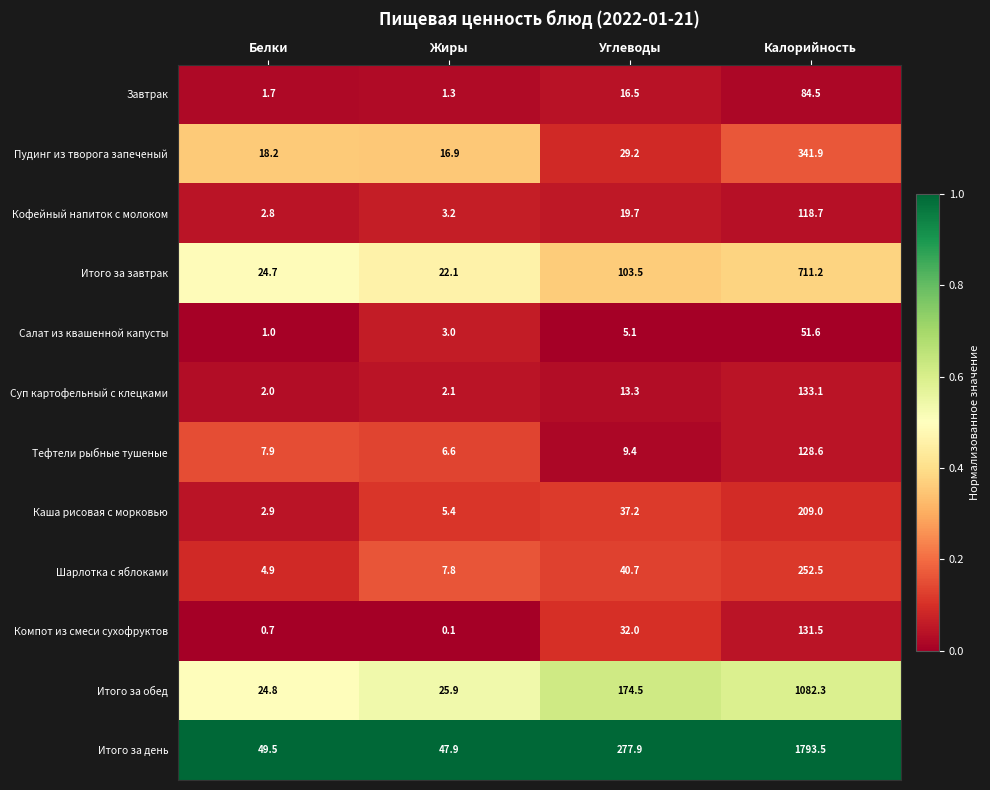

Rank the series by their maximum value, from lowest to highest.

Салат из квашенной капусты, Завтрак, Кофейный напиток с молоком, Тефтели рыбные тушеные, Компот из смеси сухофруктов, Суп картофельный с клецками, Каша рисовая с морковью, Шарлотка с яблоками, Пудинг из творога запеченый, Итого за завтрак, Итого за обед, Итого за день